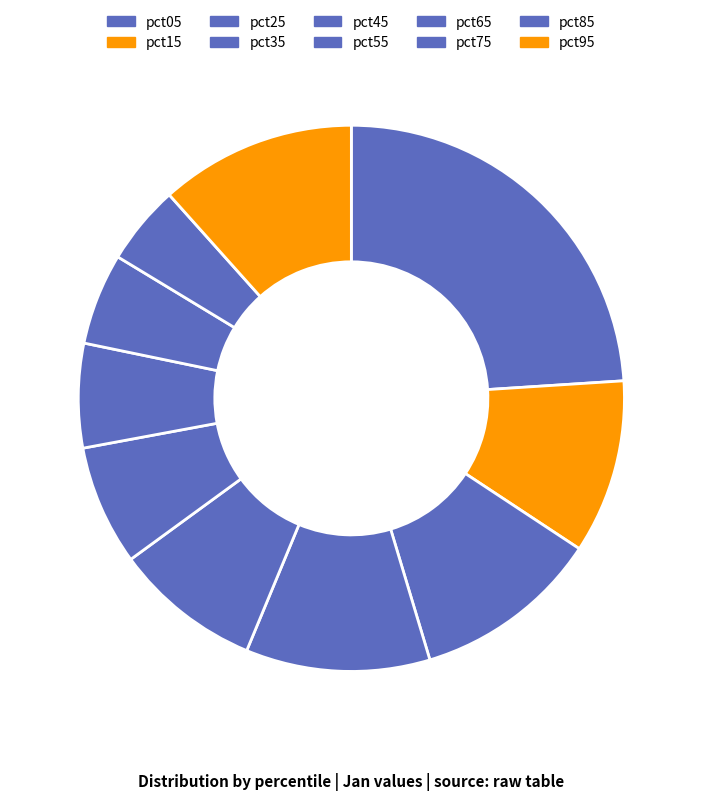

Is it true that pct45 is 9% of the pie?

True